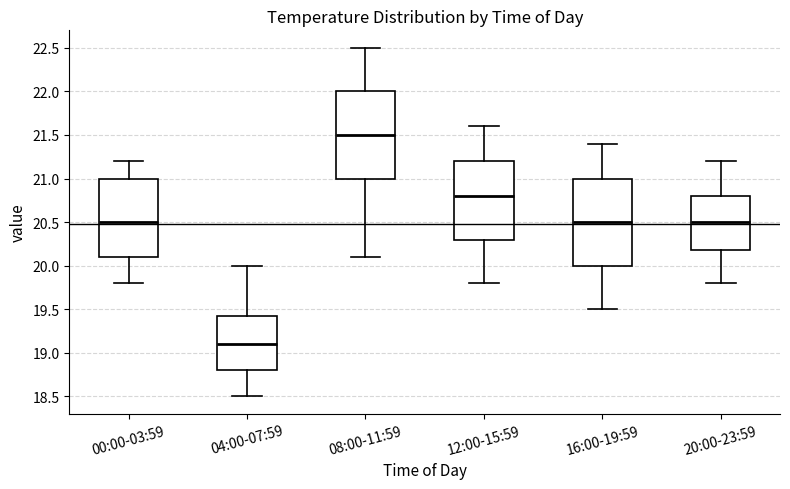

Where is the lower edge of the box for 00:00-03:59 on the y-axis? The values are not printed on the chart, so give them approximately, as read against the axis.

20.10